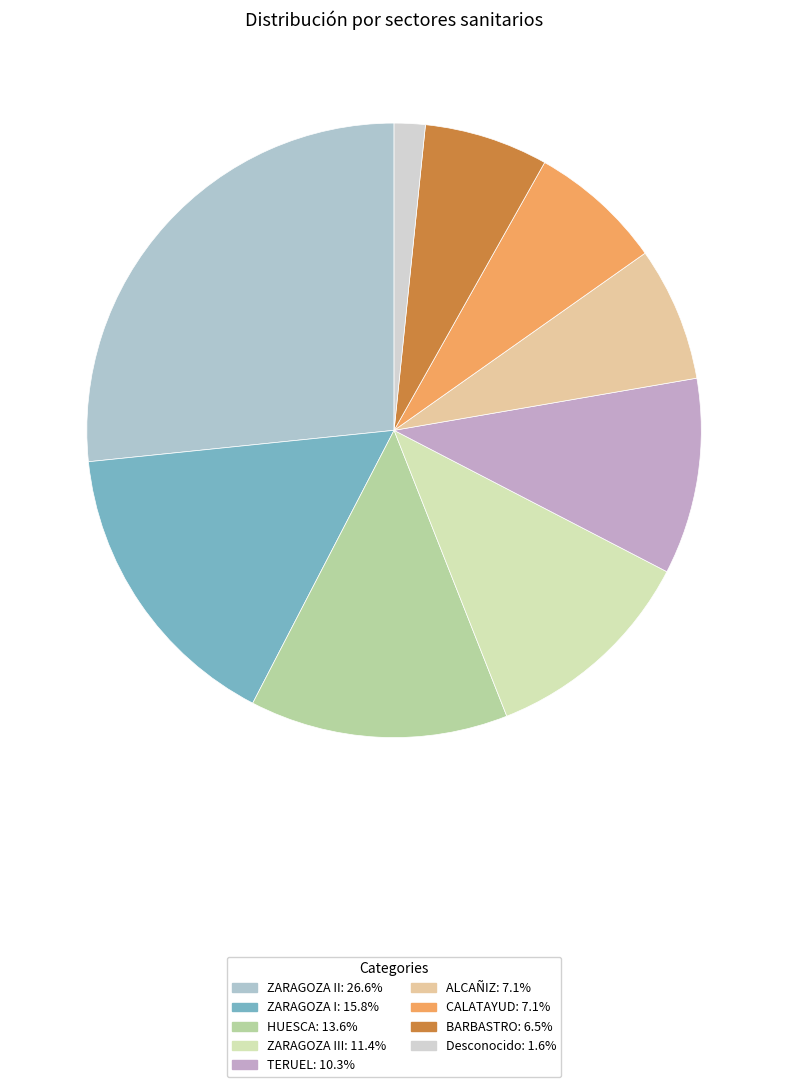

How many slices are in this pie chart?

9